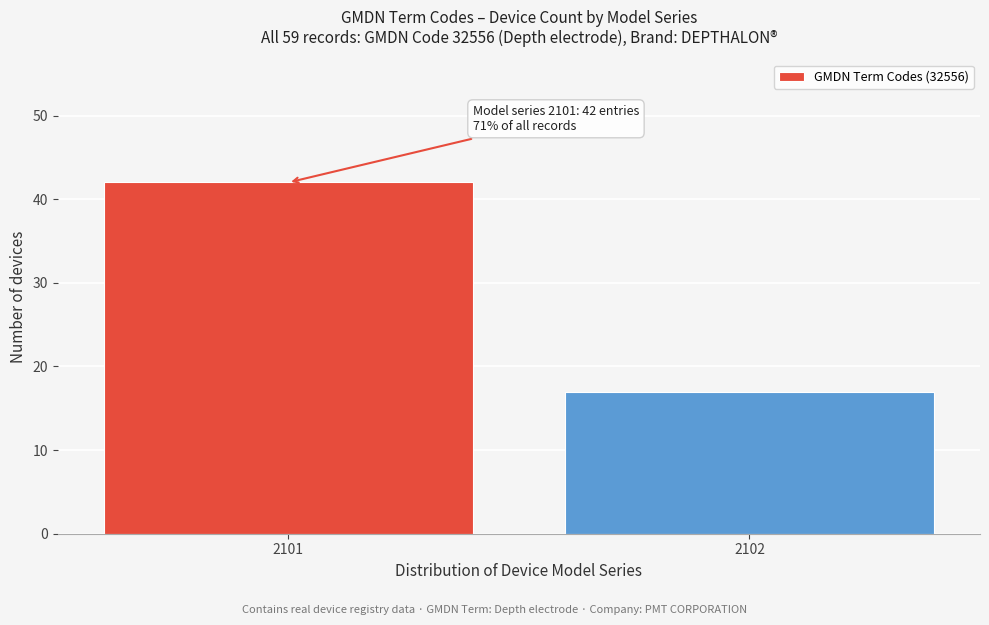

Reading right to left, extract all data points from this chart.

17	42